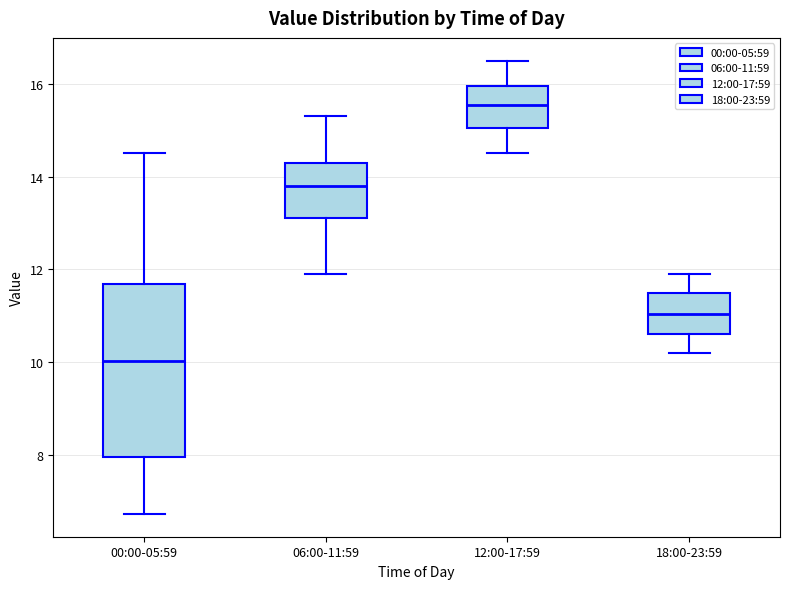

Which box's median line is the highest?

12:00-17:59